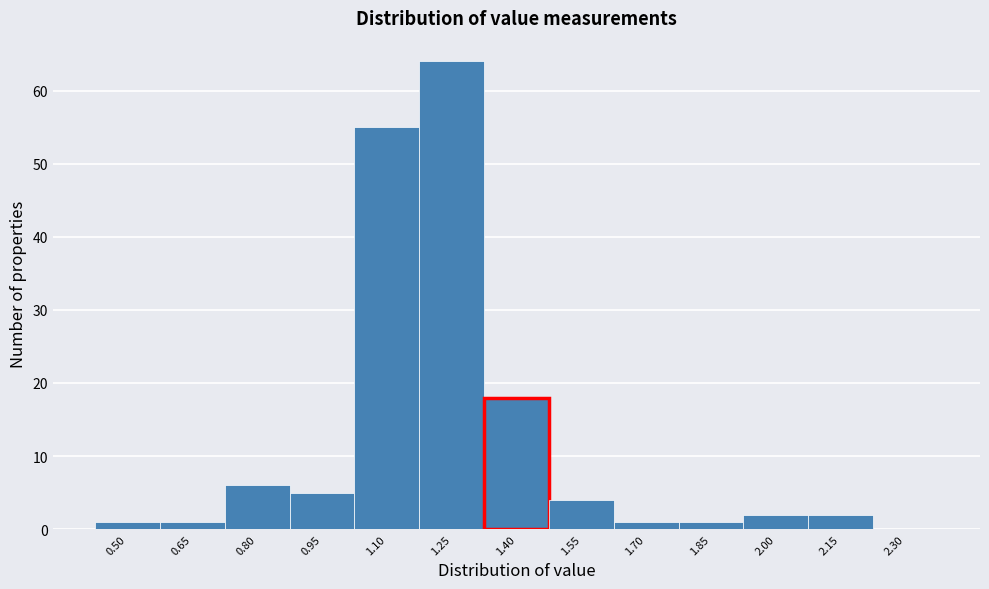

What is the maximum value shown in the chart?

64